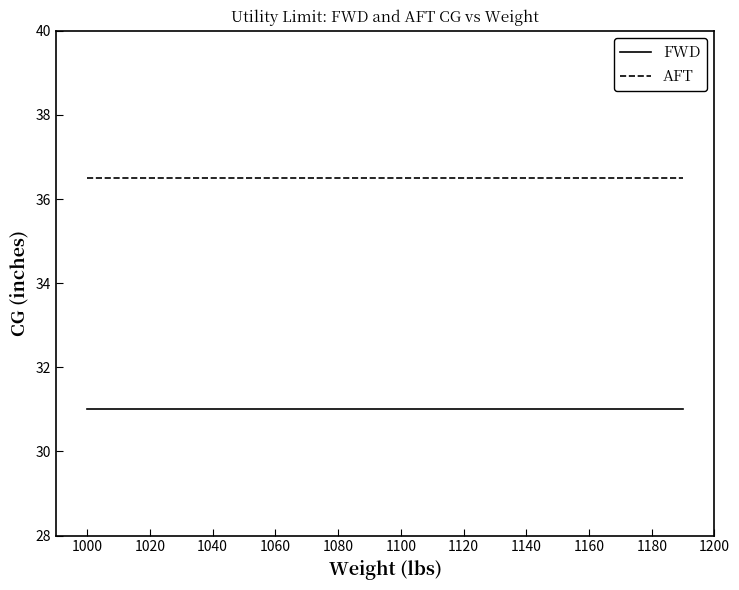

Rank the series by their maximum value, from highest to lowest.

AFT, FWD